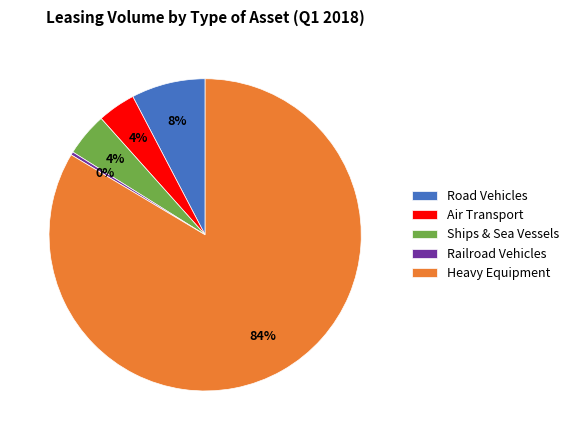

To the nearest percent, what is the combined percentage of Road Vehicles and Air Transport?

12%